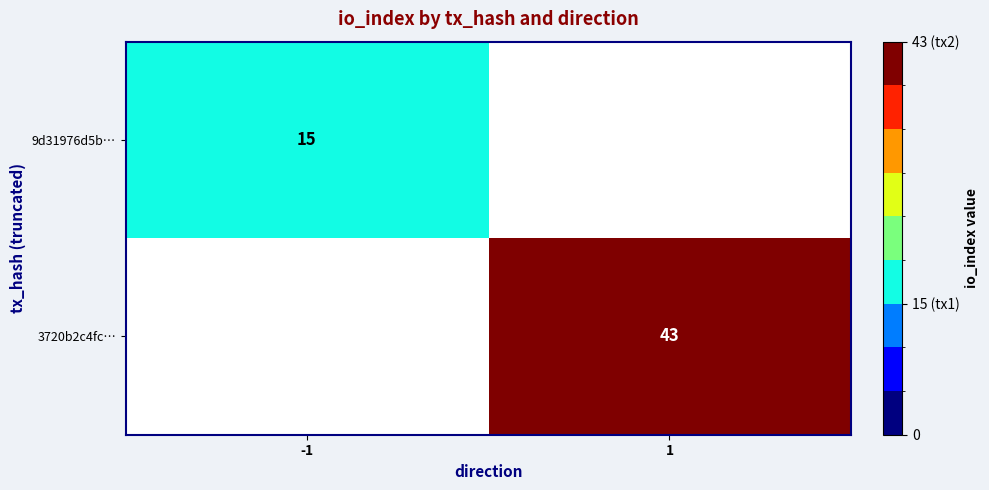

Is it true that 3720b2c4fc… equals 43 at 1?

True